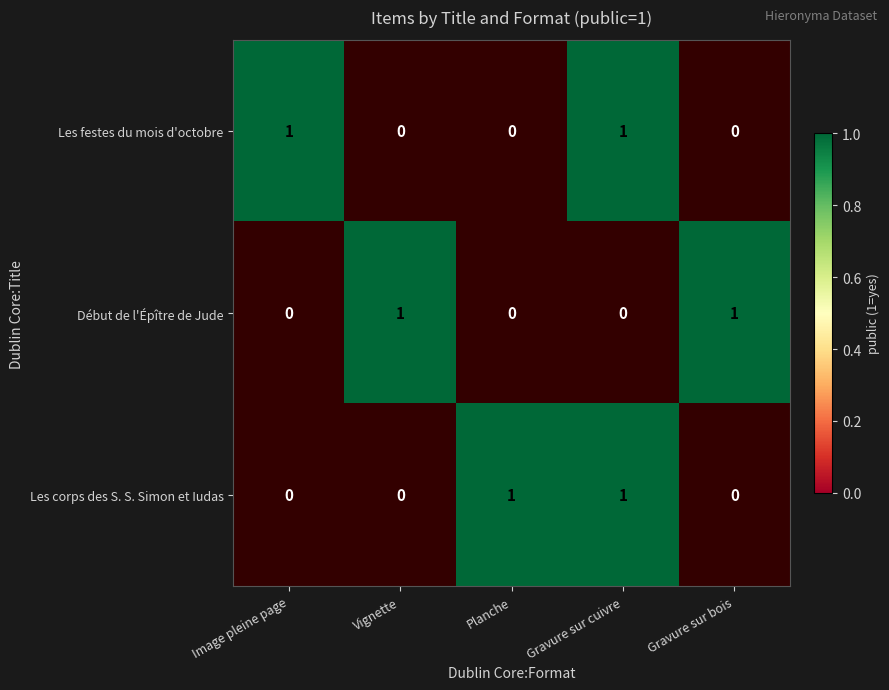

The Les corps des S. S. Simon et Iudas series shows 1 at Planche. True or false?

True